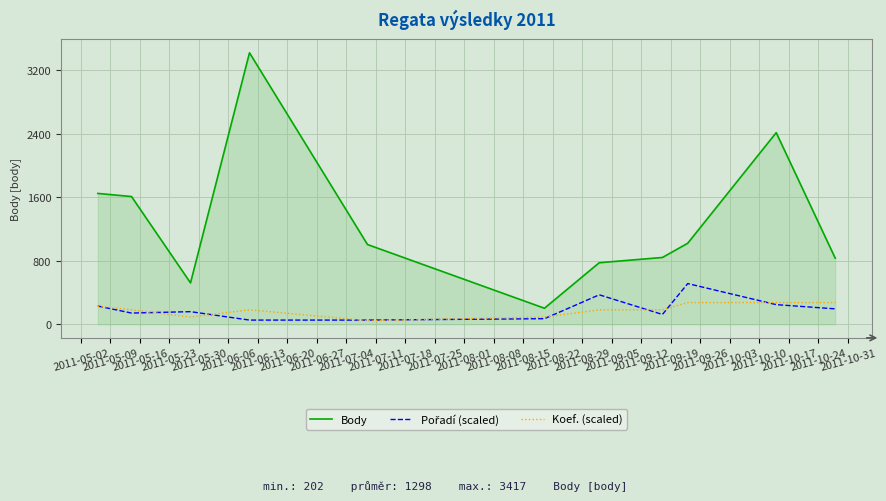

True or false: Body and Koef. (scaled) cross at least once.

False